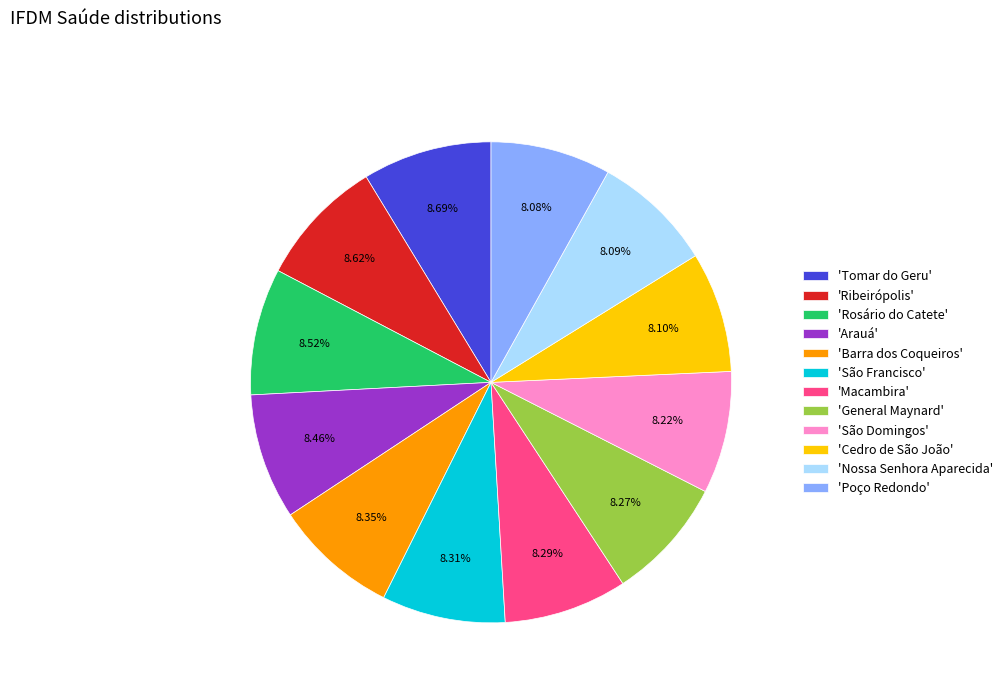

Does any single category account for the majority?

No